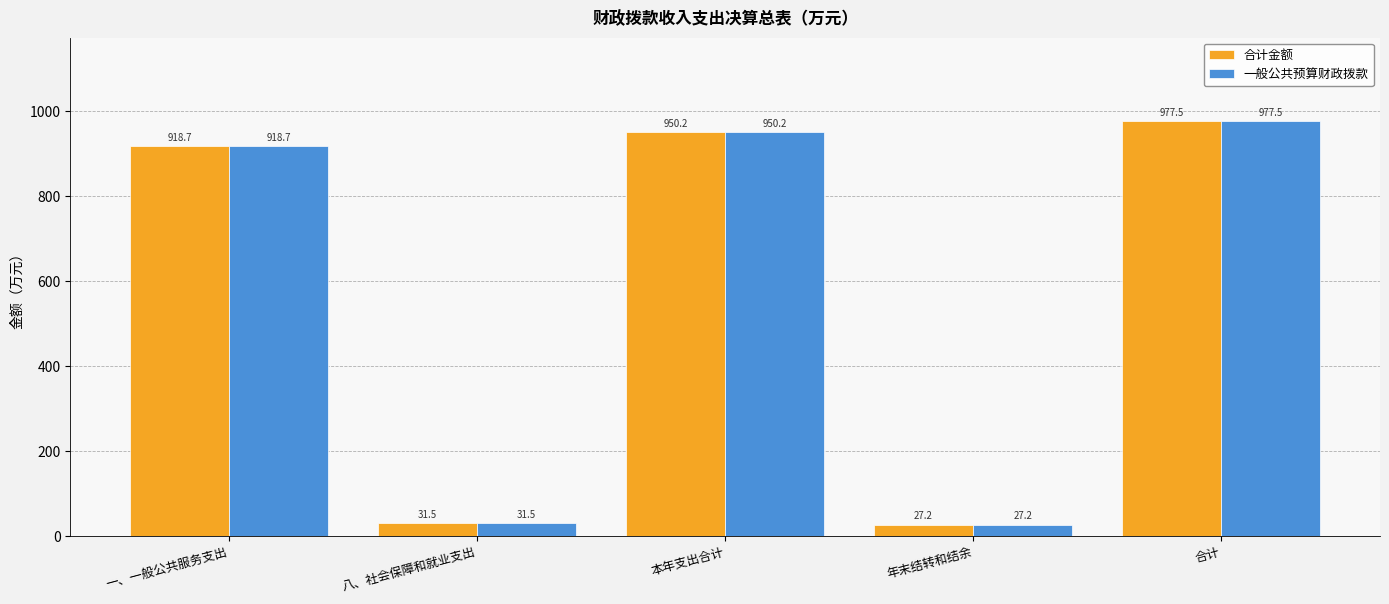

What is the highest value of the 合计金额 series?

977.5